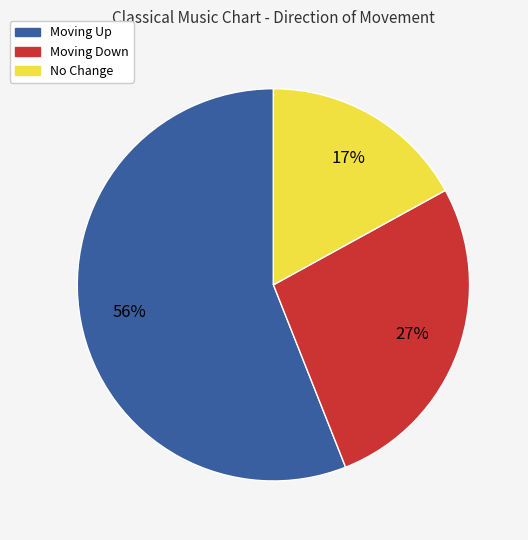

Which category has the smallest portion of the pie?

No Change